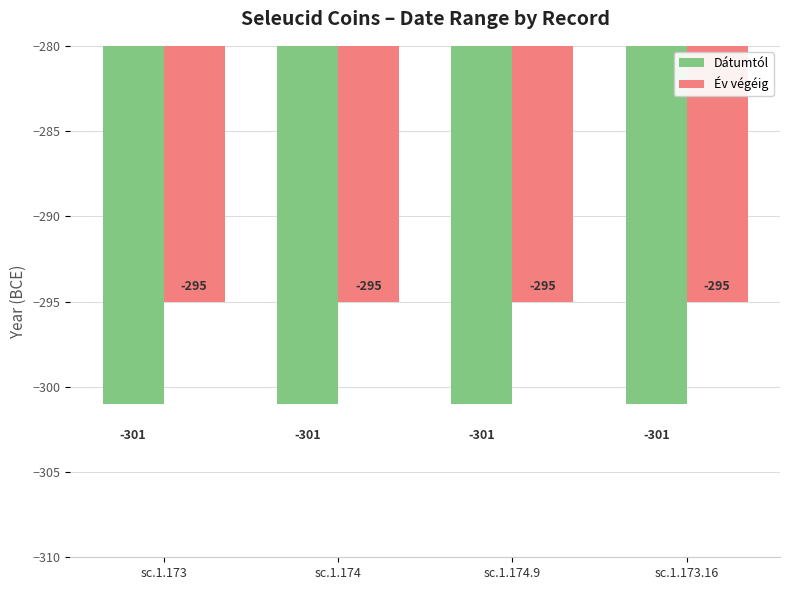

What is the smallest value displayed?

-301